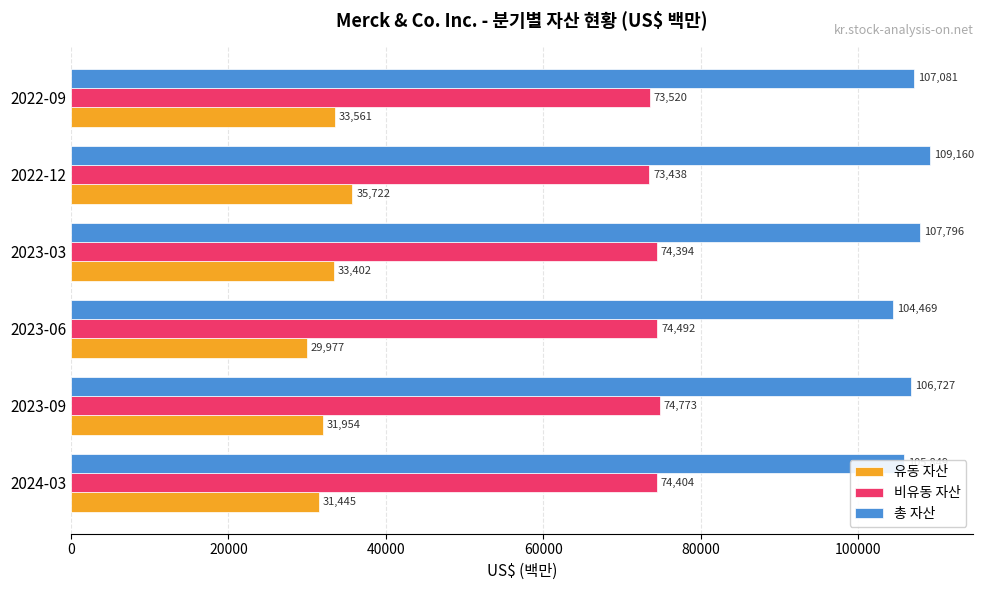

Which category has the lowest value in the 비유동 자산 series?

2022-12